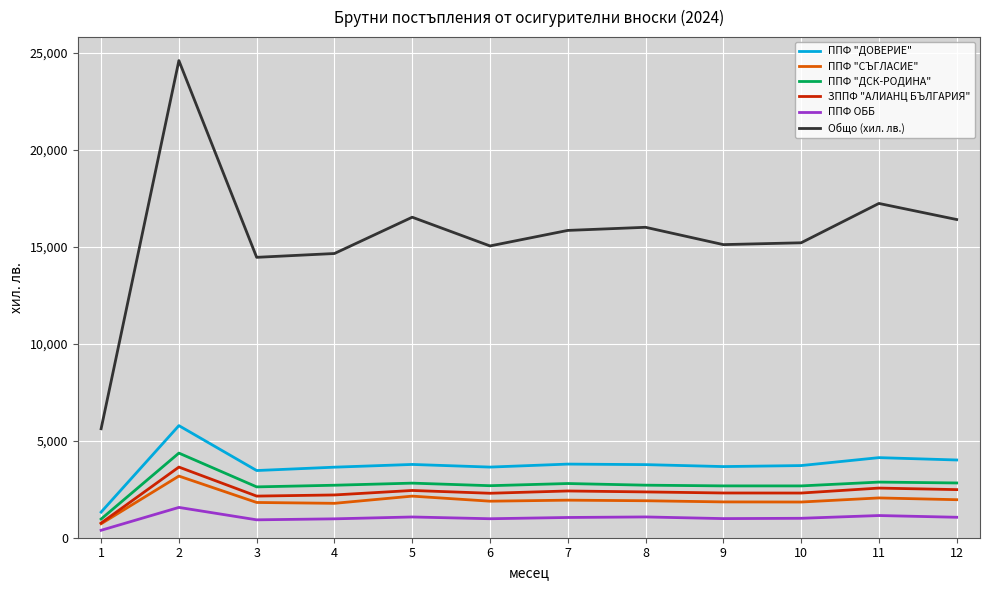

What is the highest value of the ППФ "СЪГЛАСИЕ" series?

3179